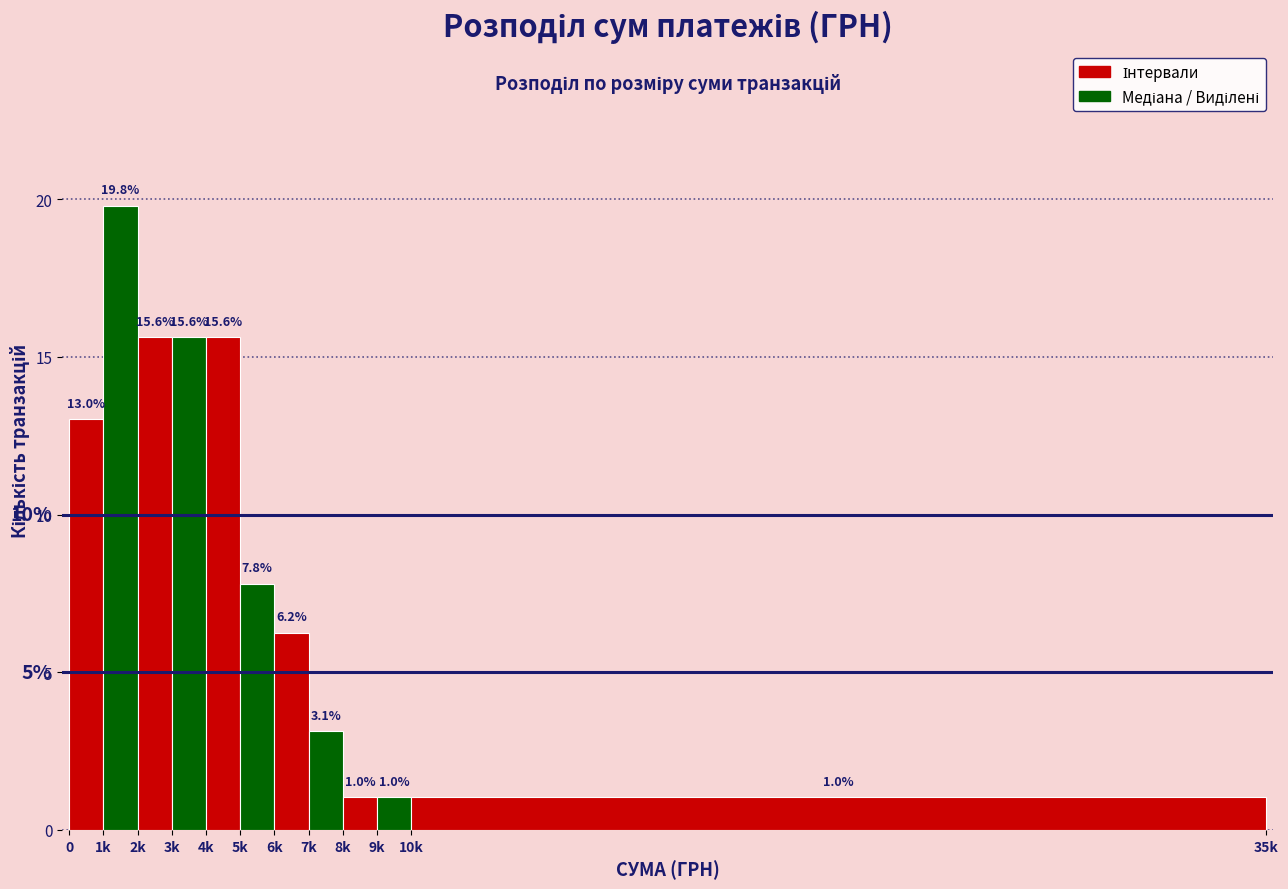

The value at 3k is 8.8. True or false?

False